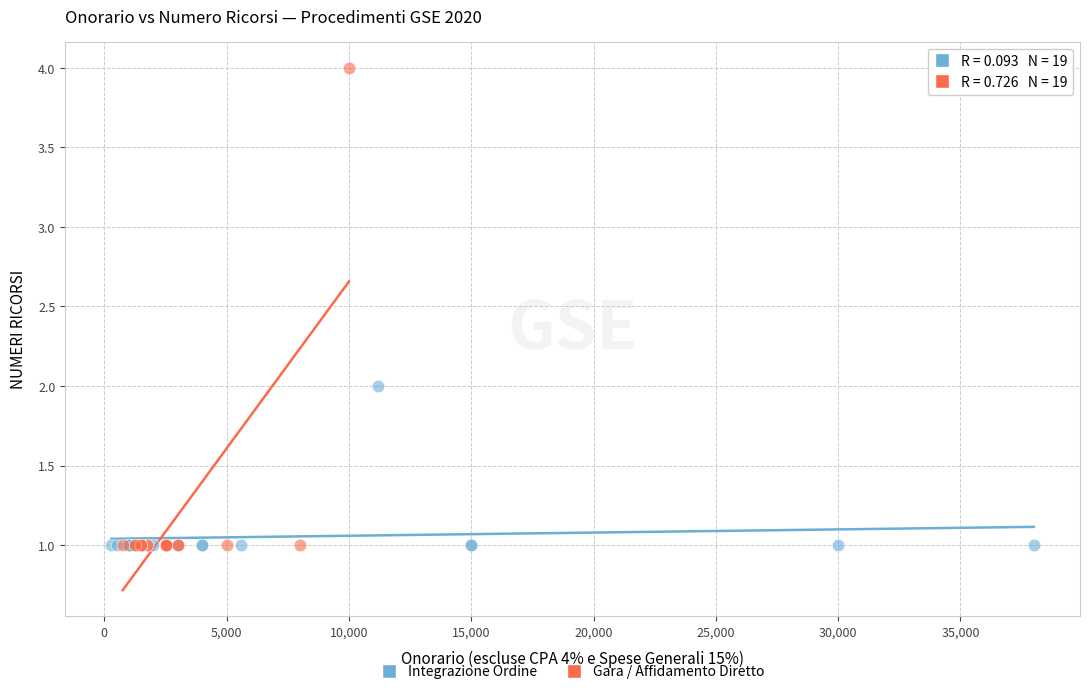

Which series has the largest Y range (max minus min)?

Gara / Affidamento Diretto